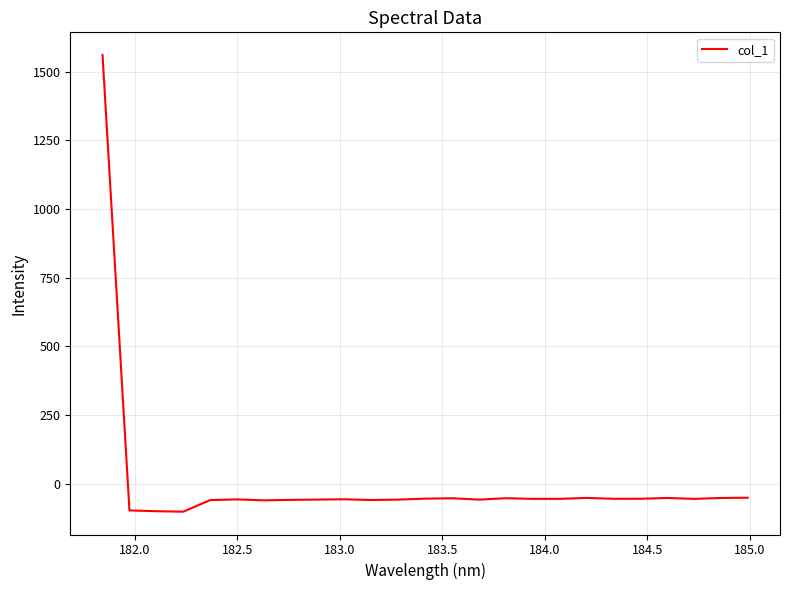

What is the smallest value displayed?

-101.6